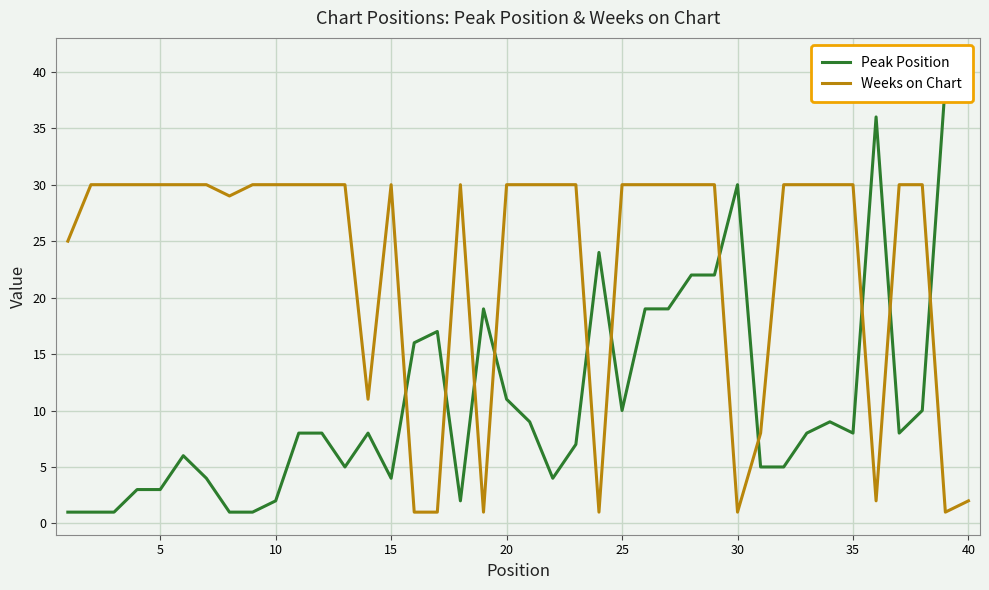

True or false: Peak Position has more than 1 interior local peaks.

True